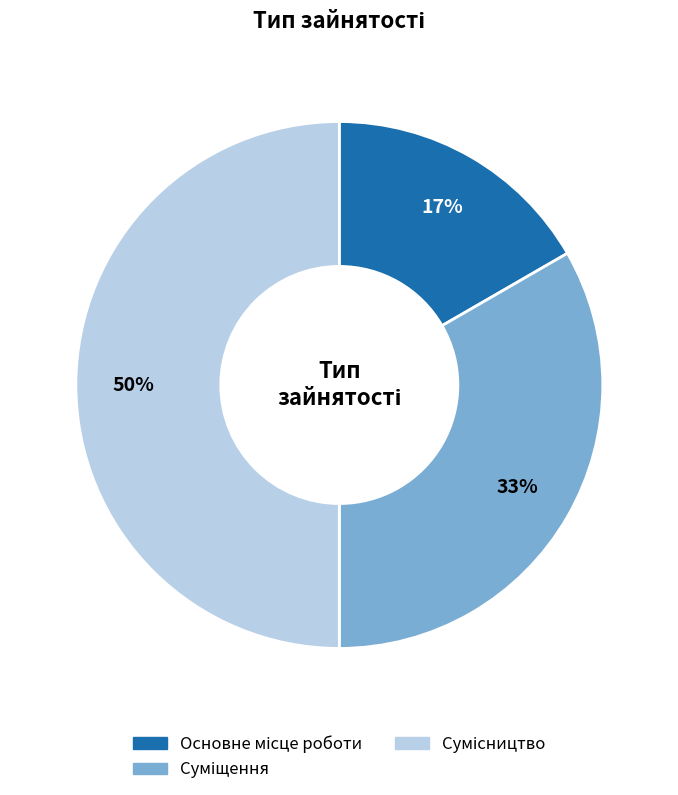

To the nearest percent, what is the average slice percentage?

33%